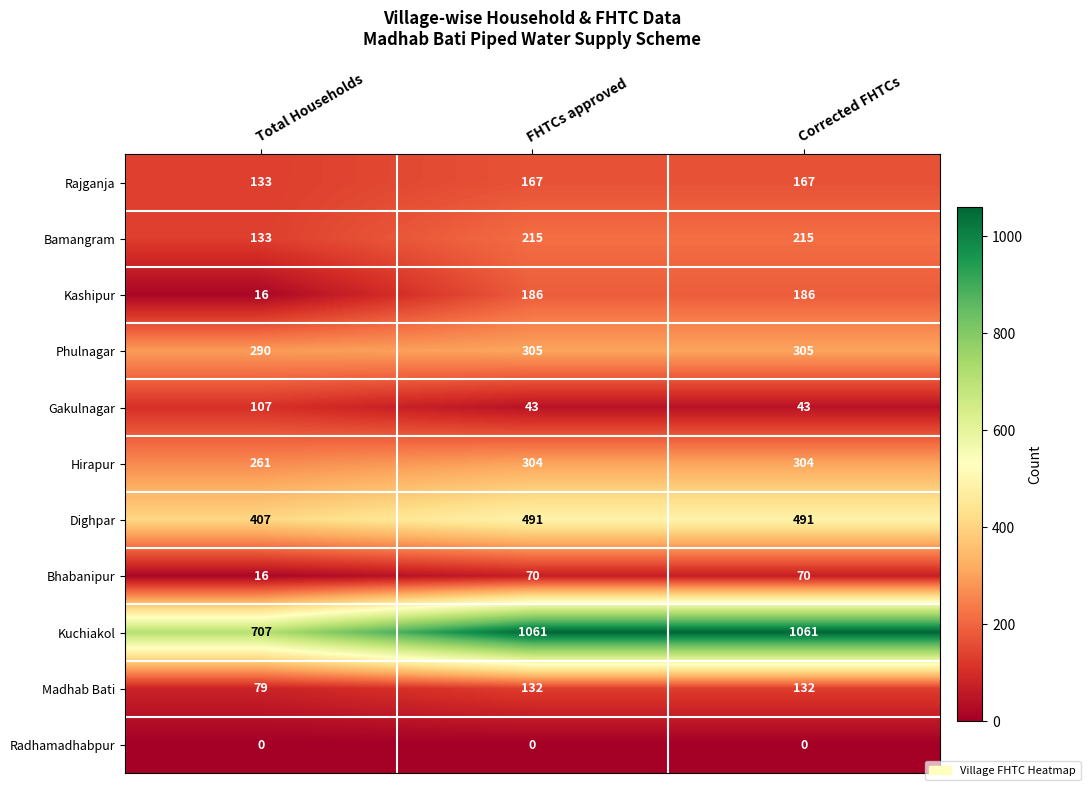

List the series in order of their peak value, lowest first.

Radhamadhabpur, Bhabanipur, Gakulnagar, Madhab Bati, Rajganja, Kashipur, Bamangram, Hirapur, Phulnagar, Dighpar, Kuchiakol